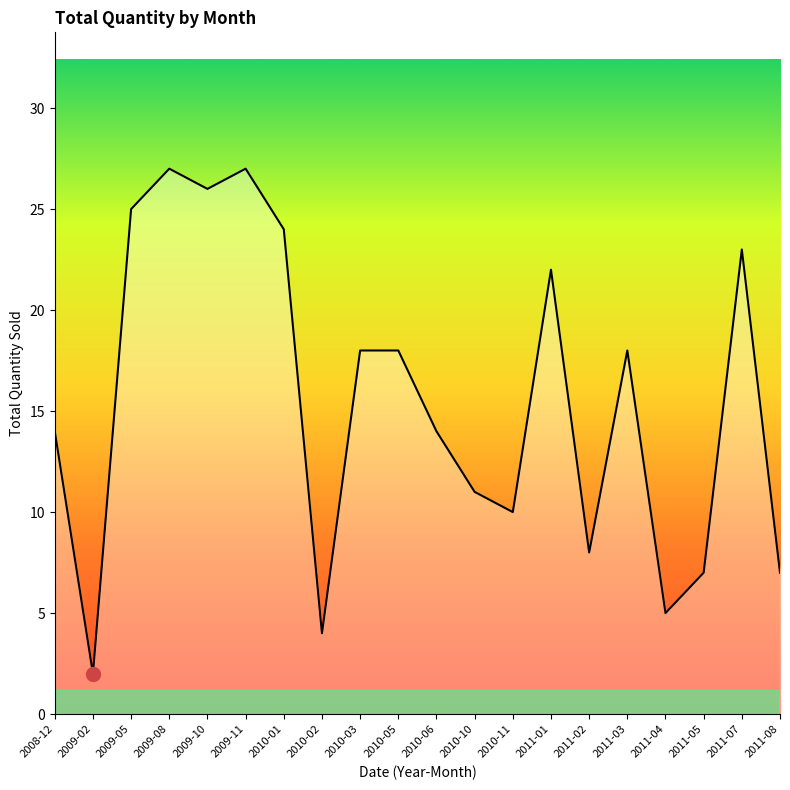

What is the minimum value shown in the chart?

2